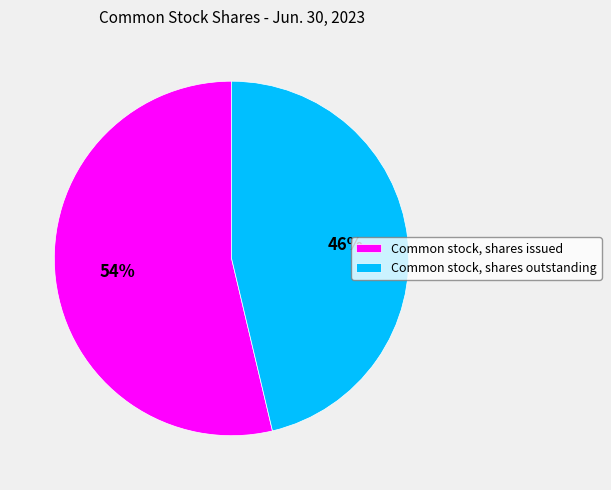

How many slices are in this pie chart?

2